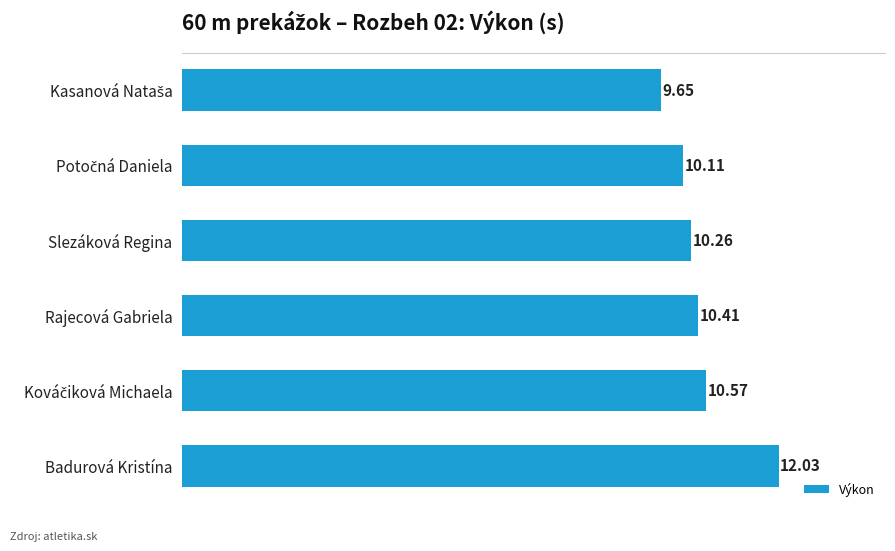

Which has a higher value, Rajecová Gabriela or Badurová Kristína?

Badurová Kristína